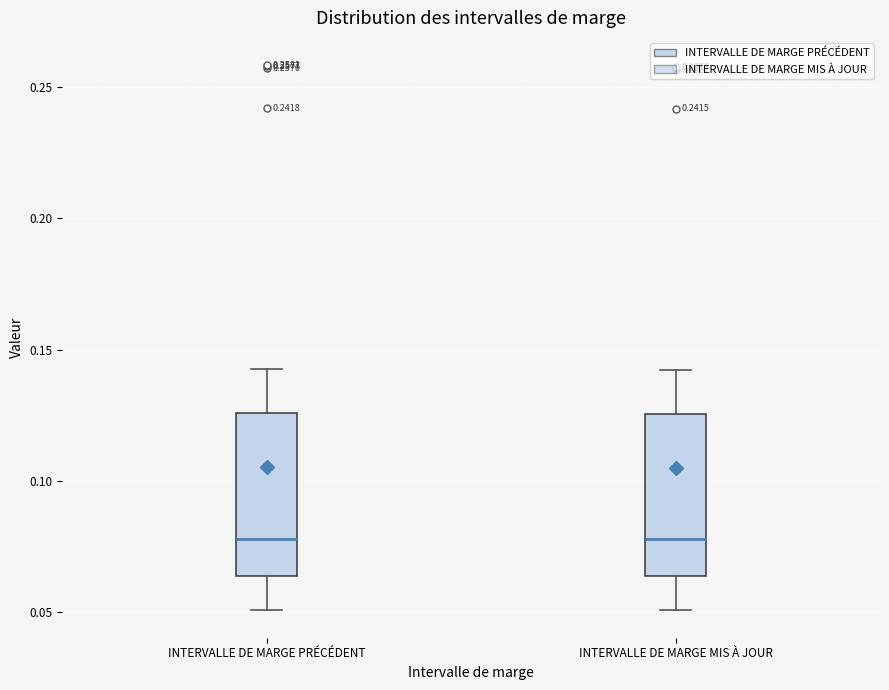

Reading left to right, transcribe this box plot: for each box, give where its median line is, the range the box spans, and where its two whiskers end, as read against the y-axis. The values are not printed on the chart, so give them approximately, as read against the axis.

INTERVALLE DE MARGE PRÉCÉDENT: median 0.080, box 0.065 to 0.125, whiskers 0.050 to 0.145
INTERVALLE DE MARGE MIS À JOUR: median 0.080, box 0.065 to 0.125, whiskers 0.050 to 0.140